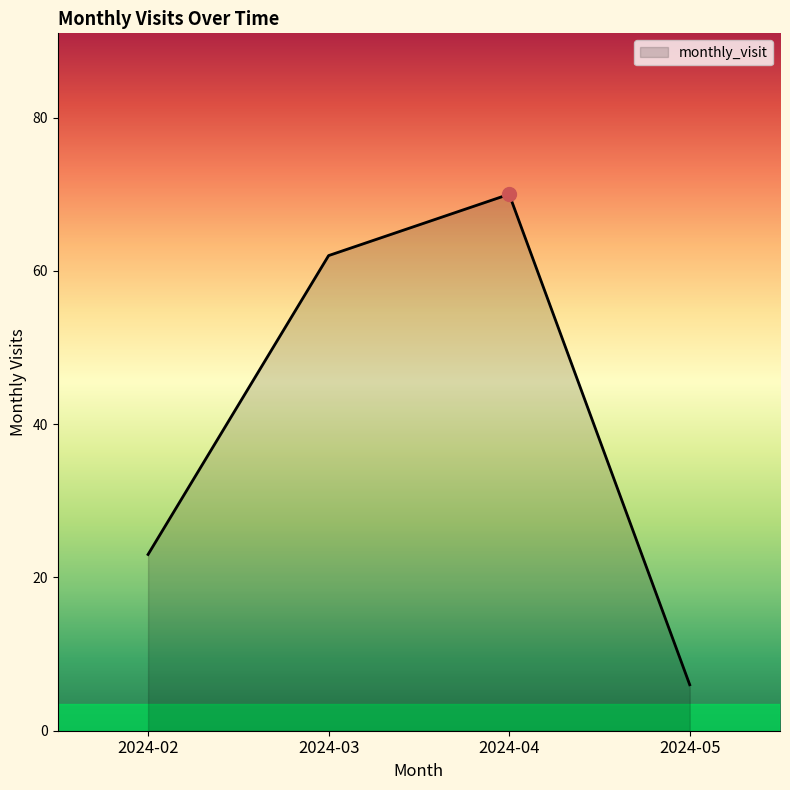

Where is the first local maximum?

2024-04